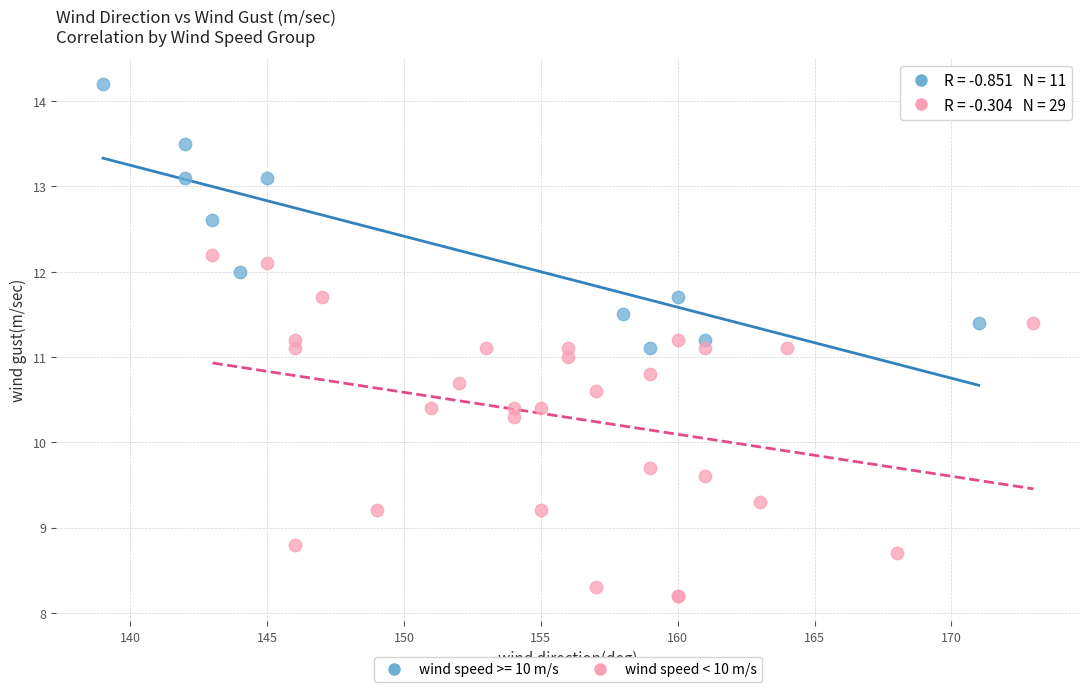

Which series contains the lowest Y value?

wind speed < 10 m/s